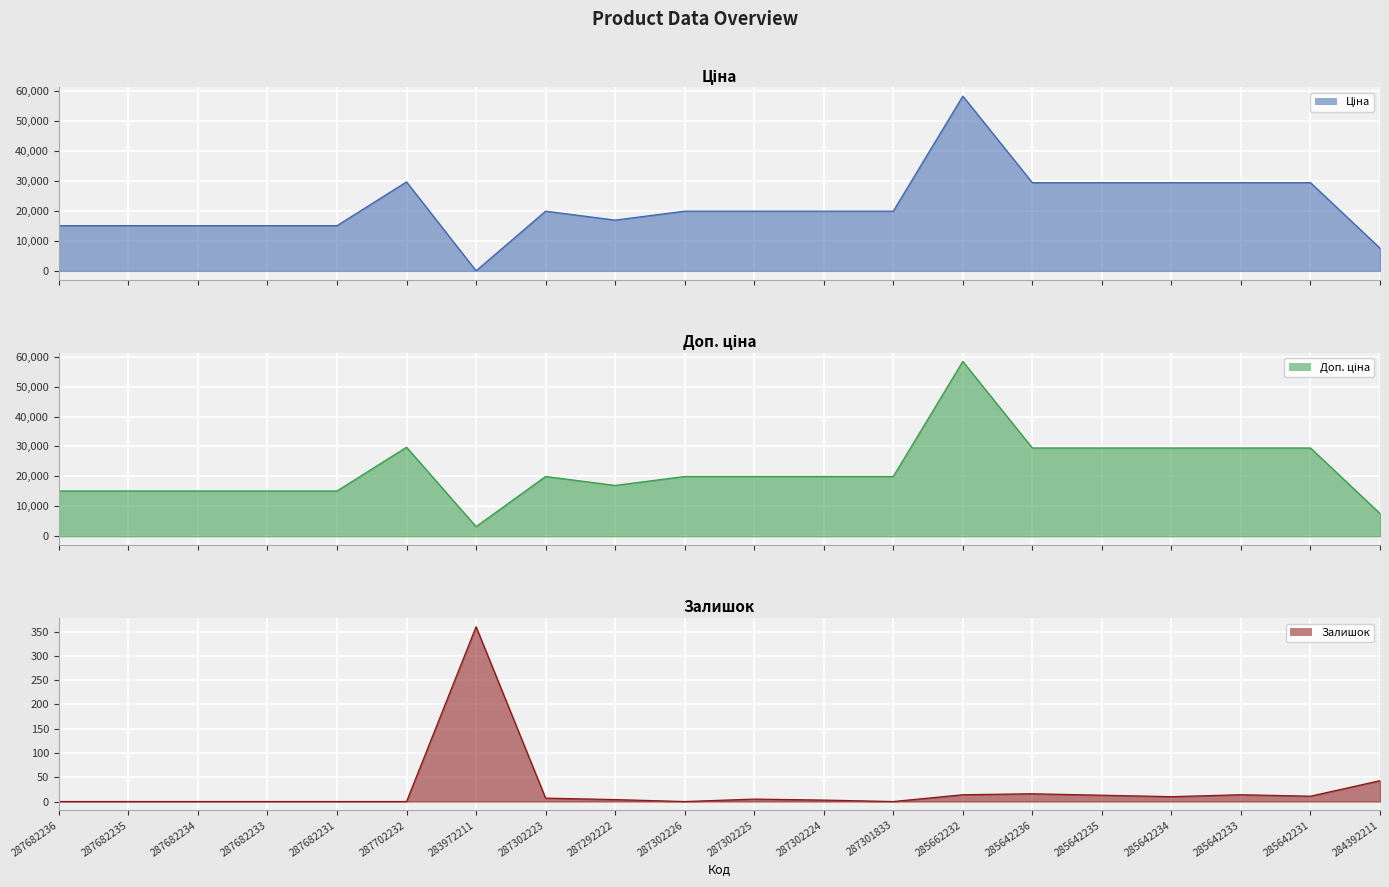

Which series changed the most between 287682236 and 285642231?

Ціна